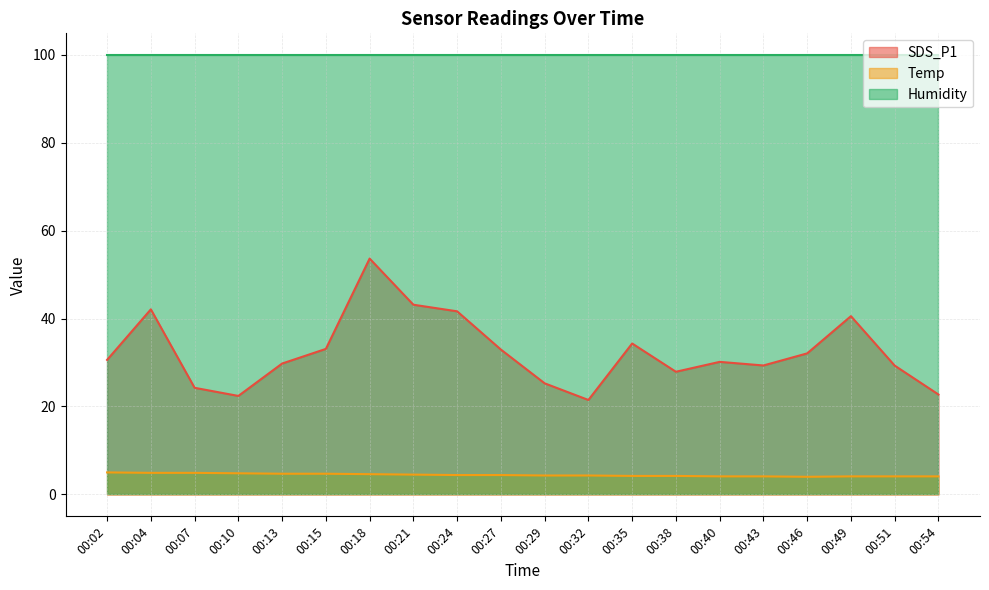

How many data points does each series have?

20